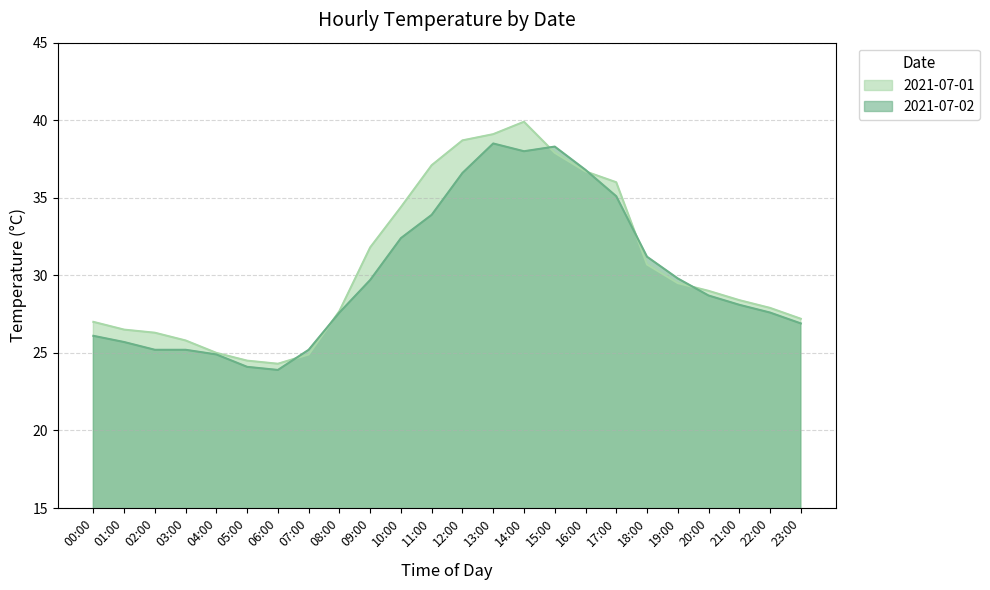

True or false: 2021-07-01 has more than 1 interior local peaks.

False